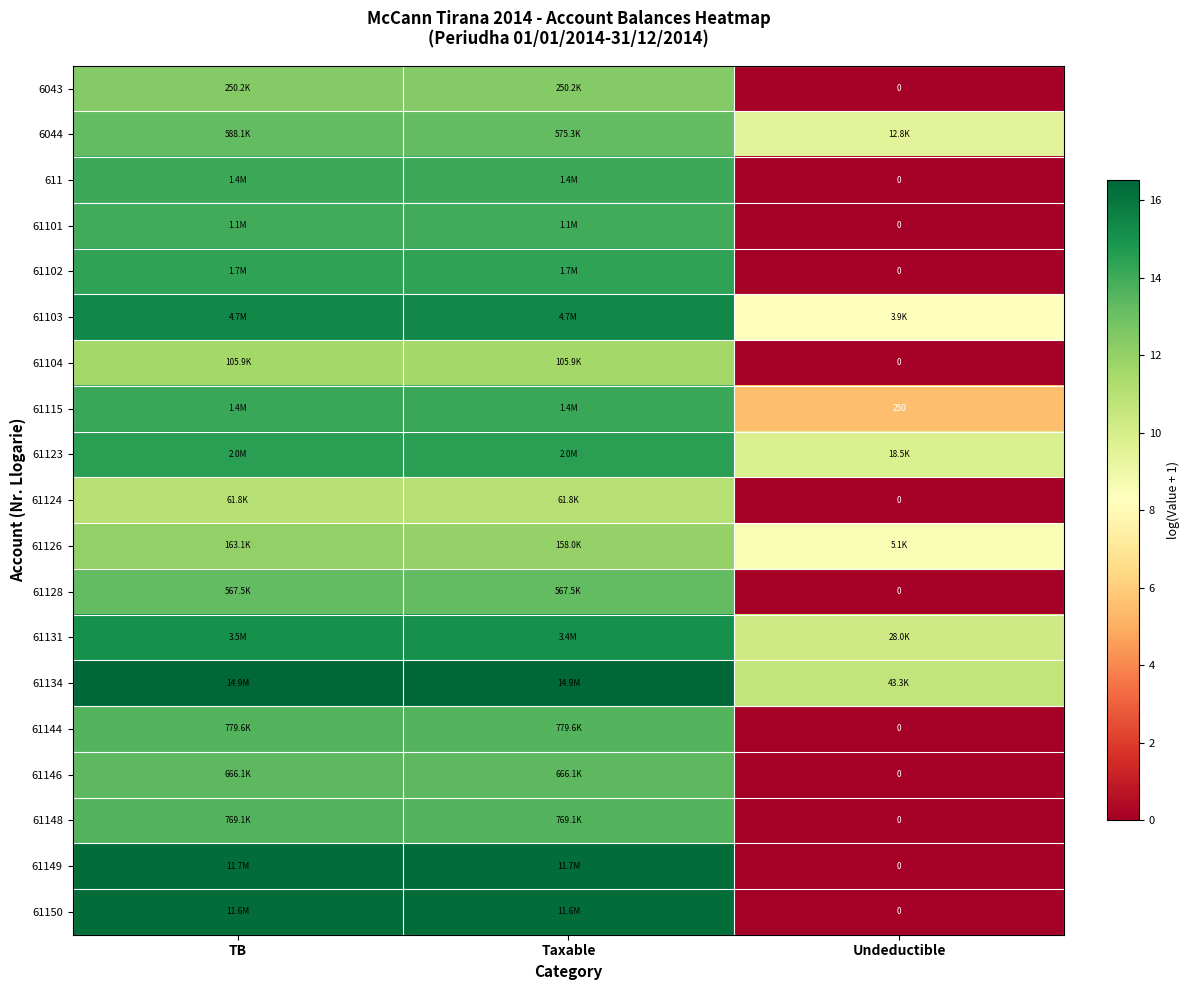

Which category has the highest value across all series?

TB